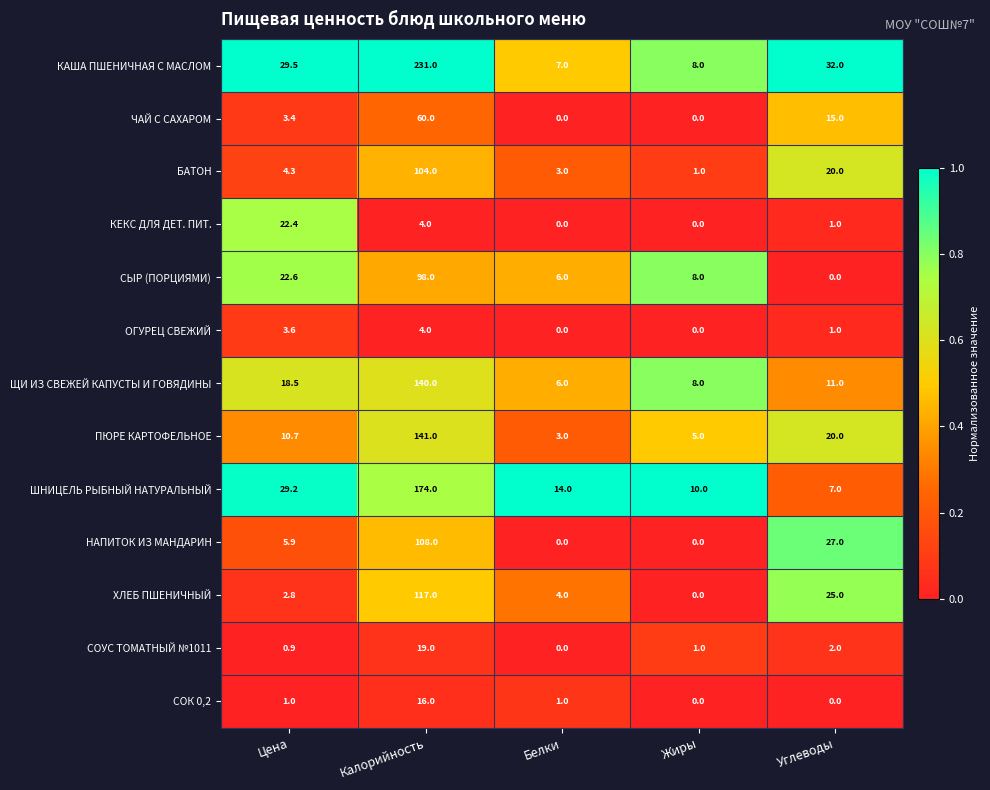

What is the total value across all series at Углеводы?

161.0